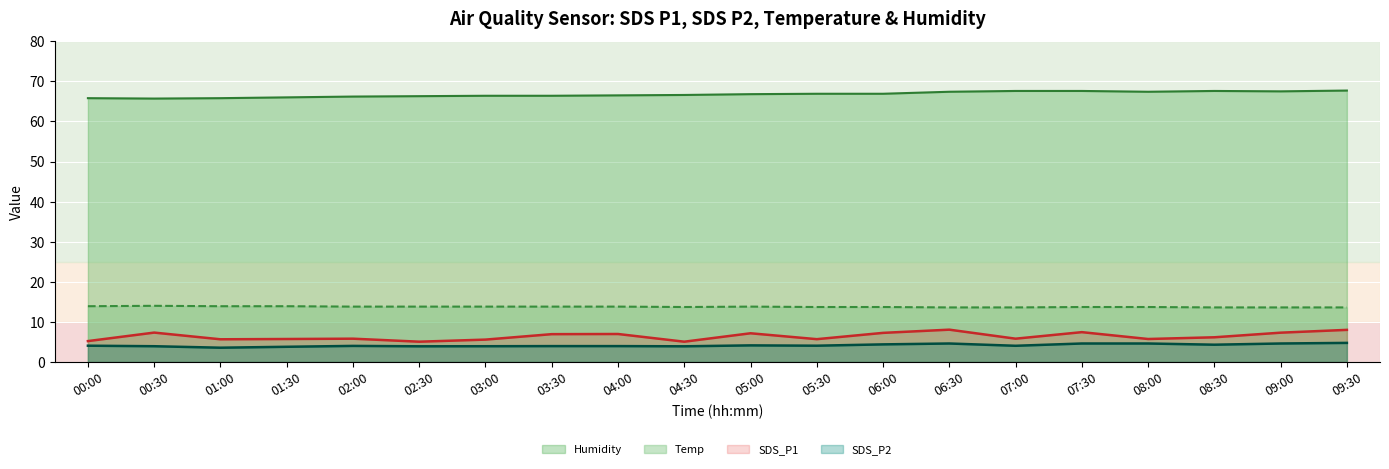

True or false: Humidity and SDS_P1 cross at least once.

False